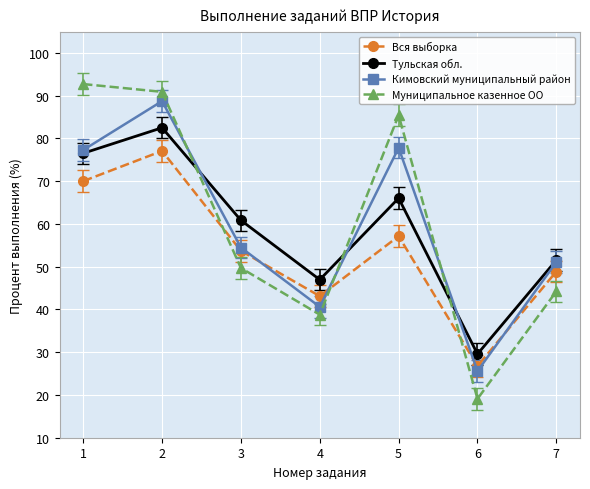

What is the spread (max minus min) of values at 6?

10.5